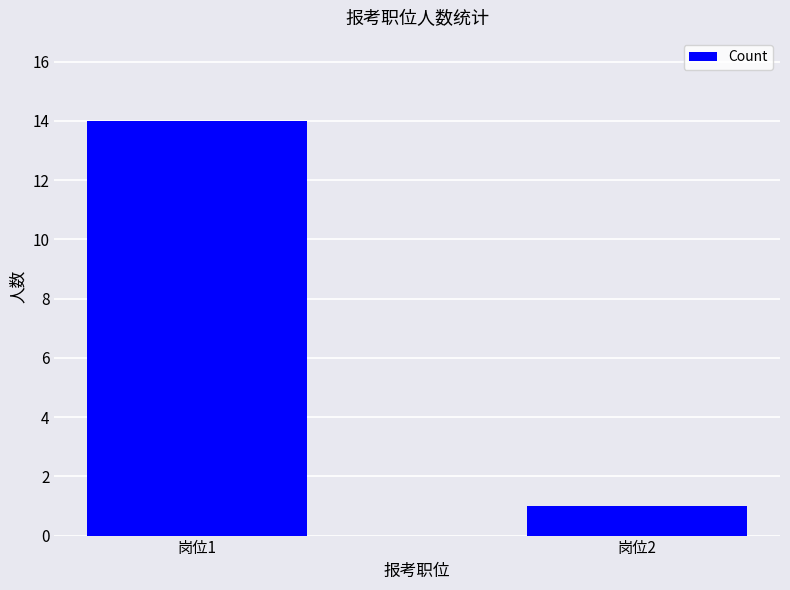

How many values are below 14?

1